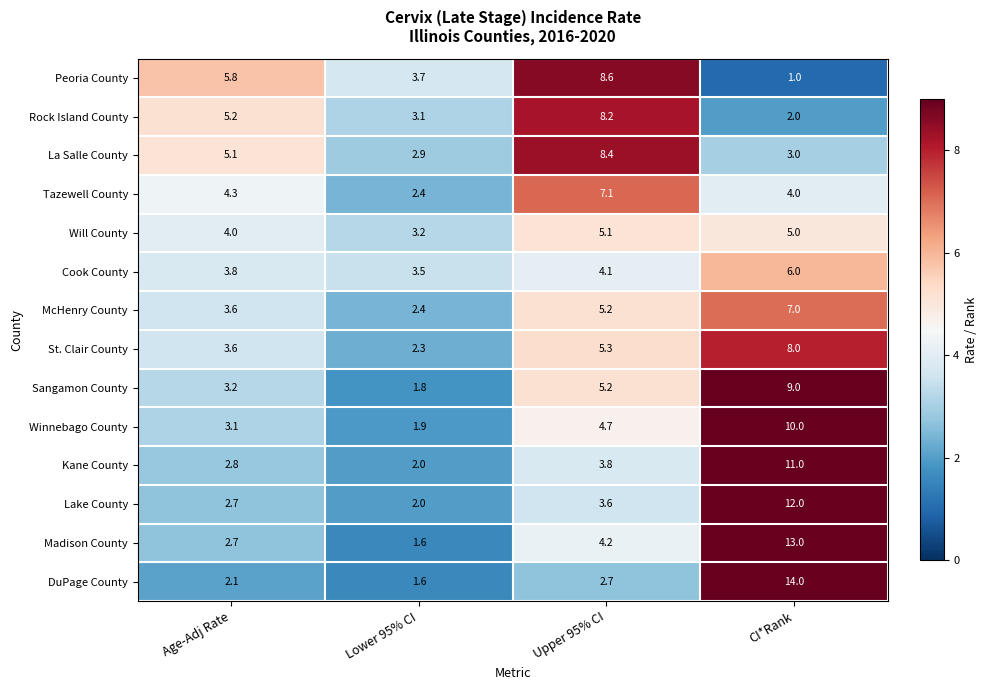

What is the difference between the highest and lowest values at Upper 95% CI?

5.9